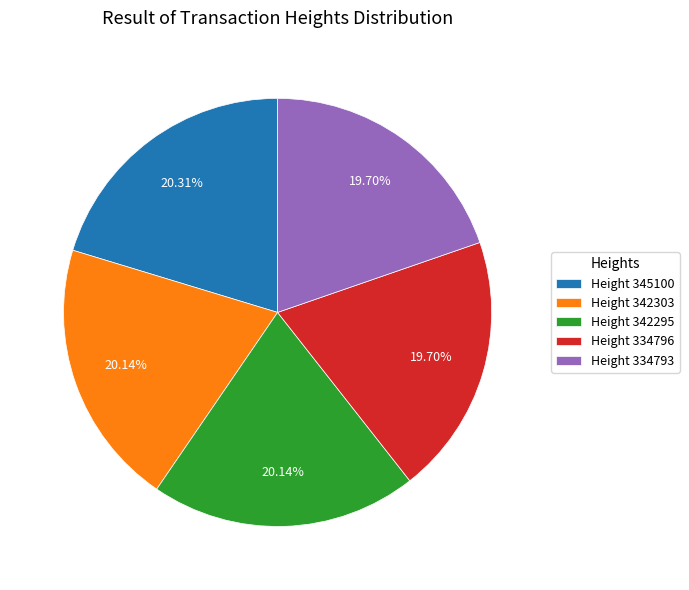

Is the sum of Height 334796 and Height 345100 greater than half?

No